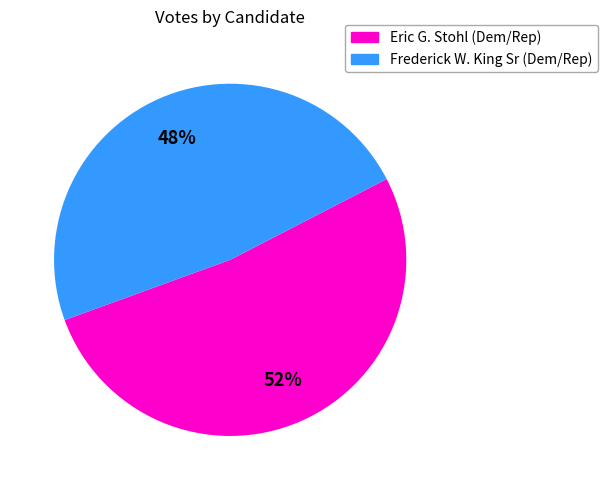

To the nearest percent, what is the difference between the largest and smallest slice percentages?

4%